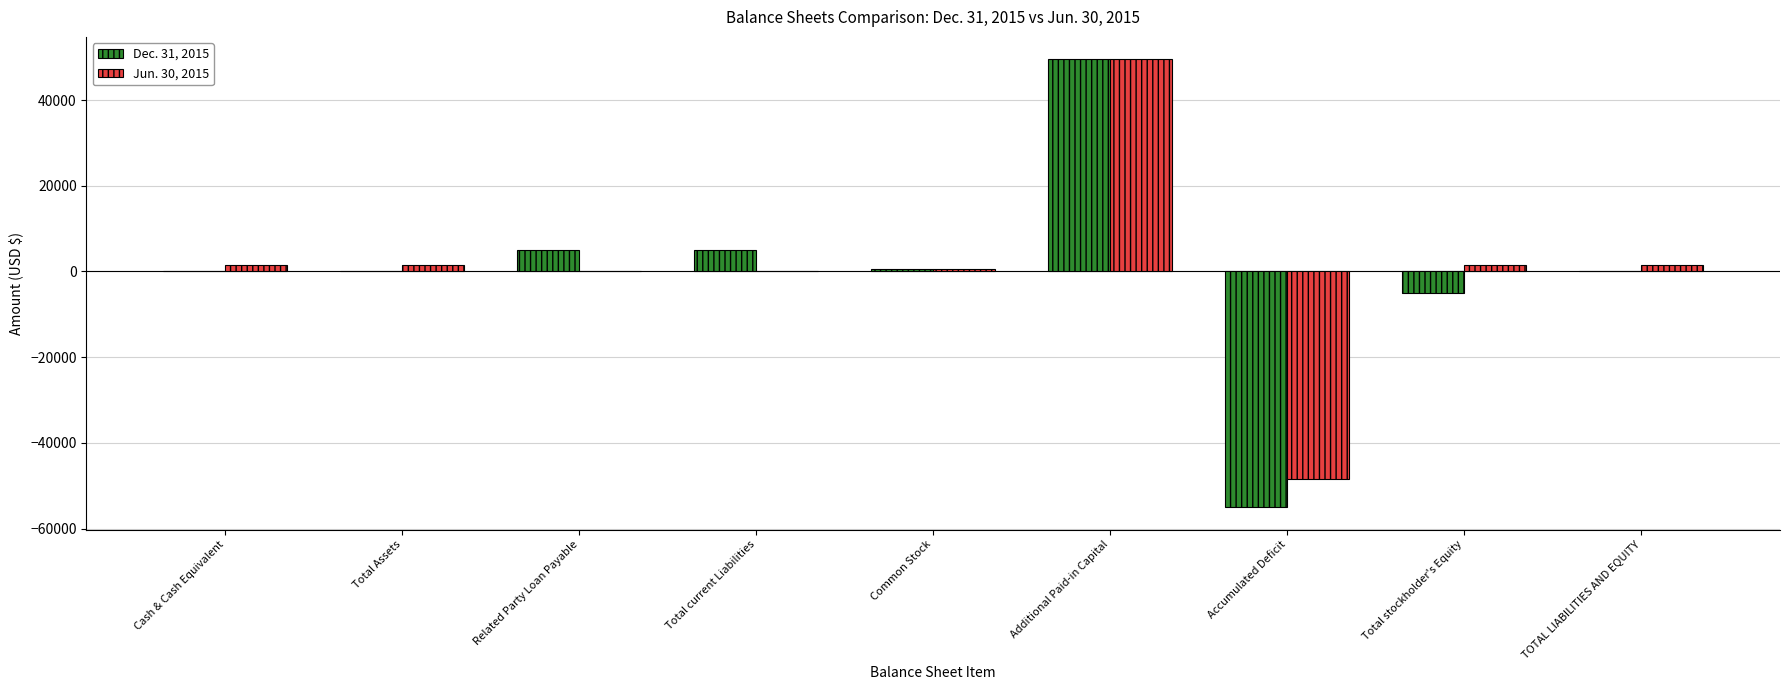

Is the value of Jun. 30, 2015 at Common Stock greater than the value of Dec. 31, 2015 at Total stockholder's Equity?

Yes